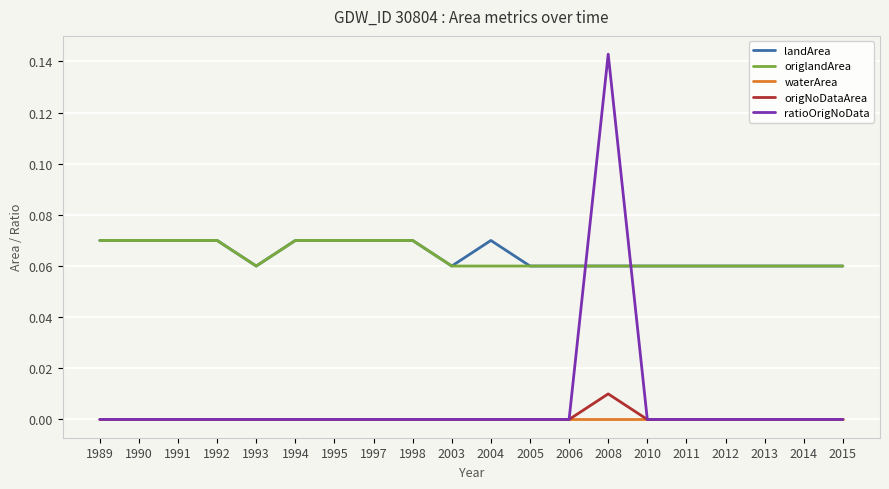

Is the value of landArea at 1989 greater than the value of waterArea at 2015?

Yes